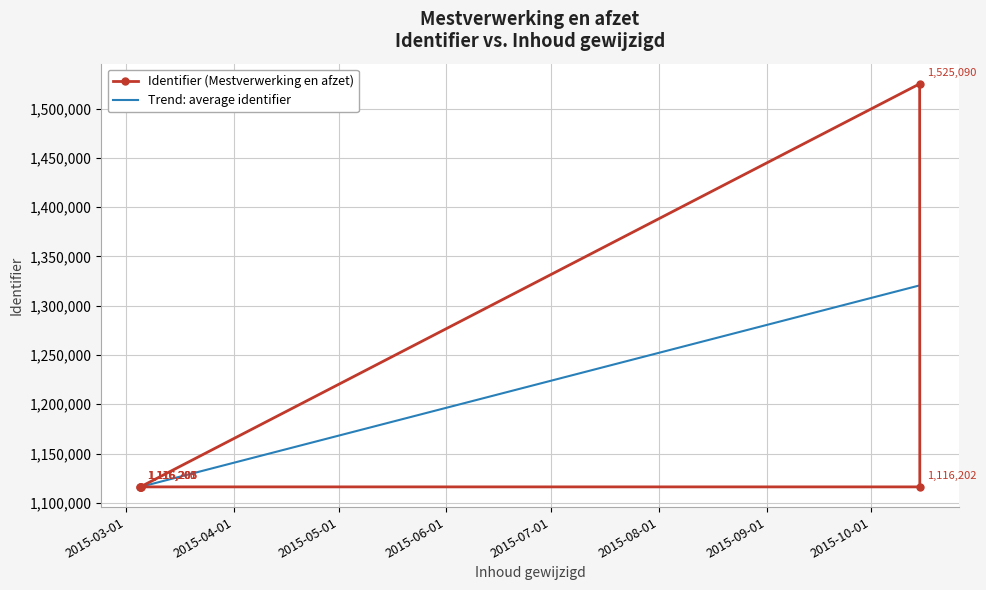

Which category has the highest value across all series?

2015-10-15